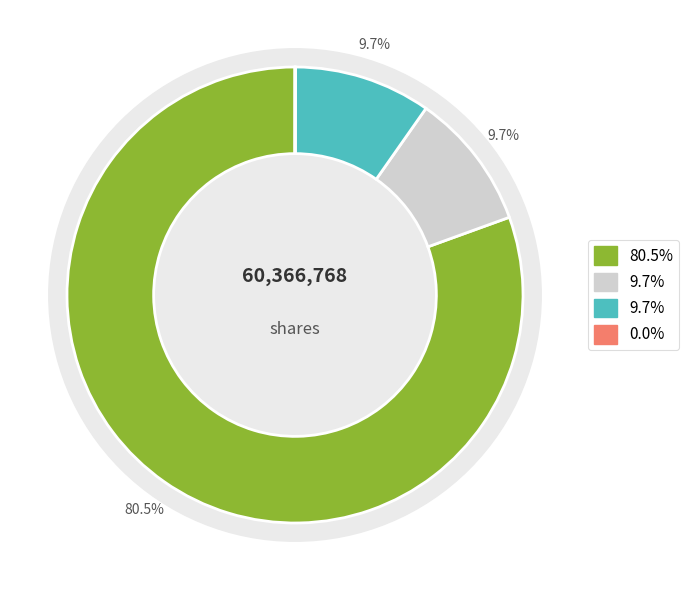

How many segments does this pie chart have?

4